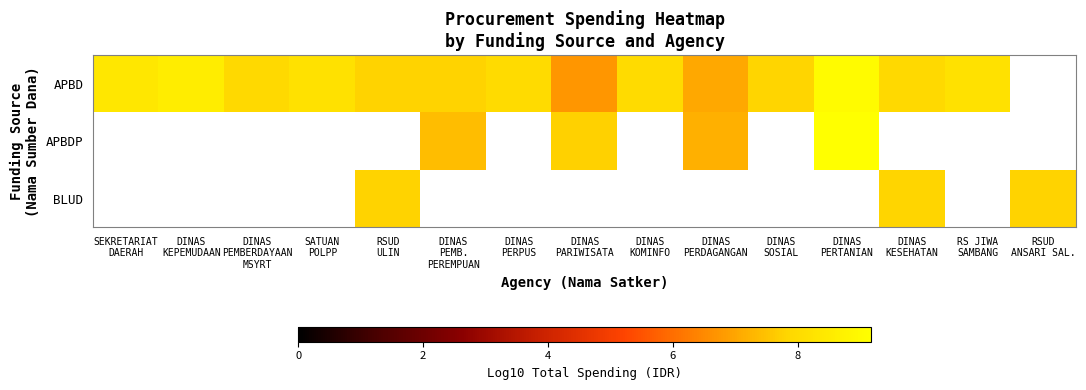

How many data points in APBD are above 8?

7